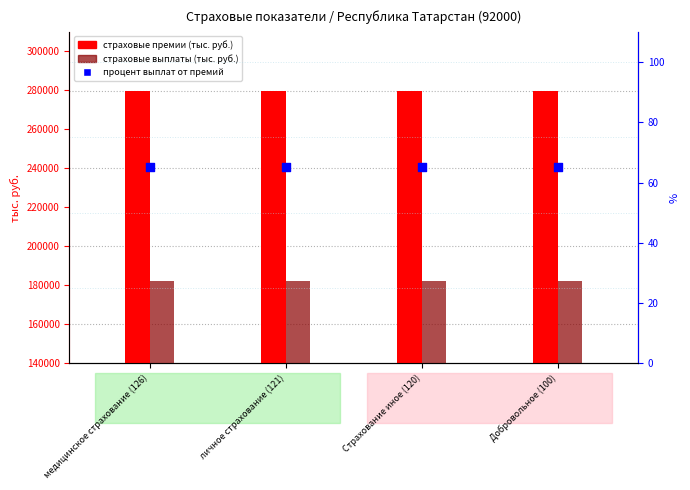

At how many categories does at least one series exceed 191919?

4